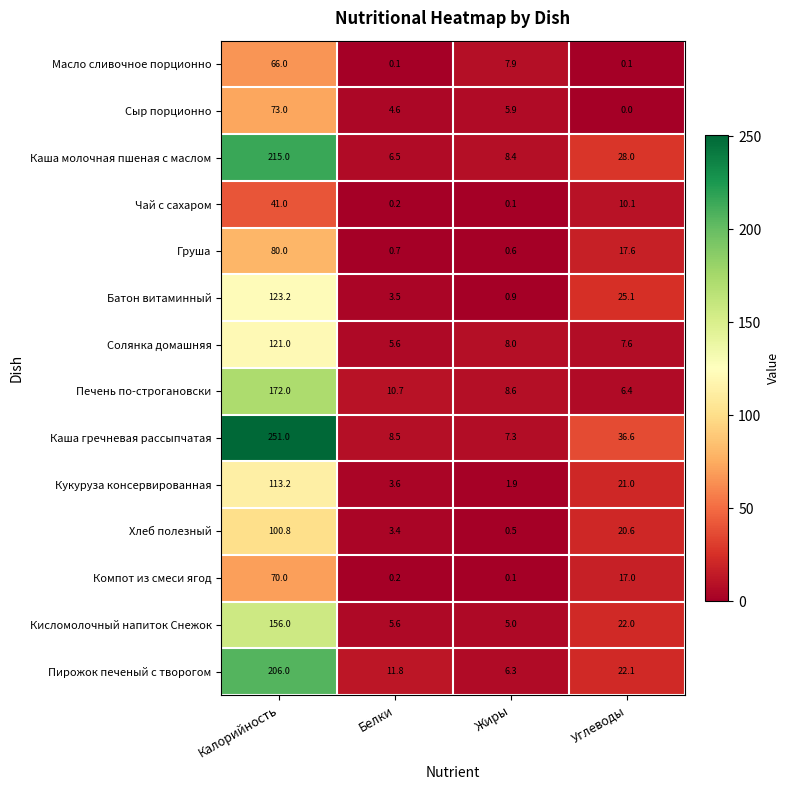

The value of Хлеб полезный at Углеводы is 6.5. True or false?

False